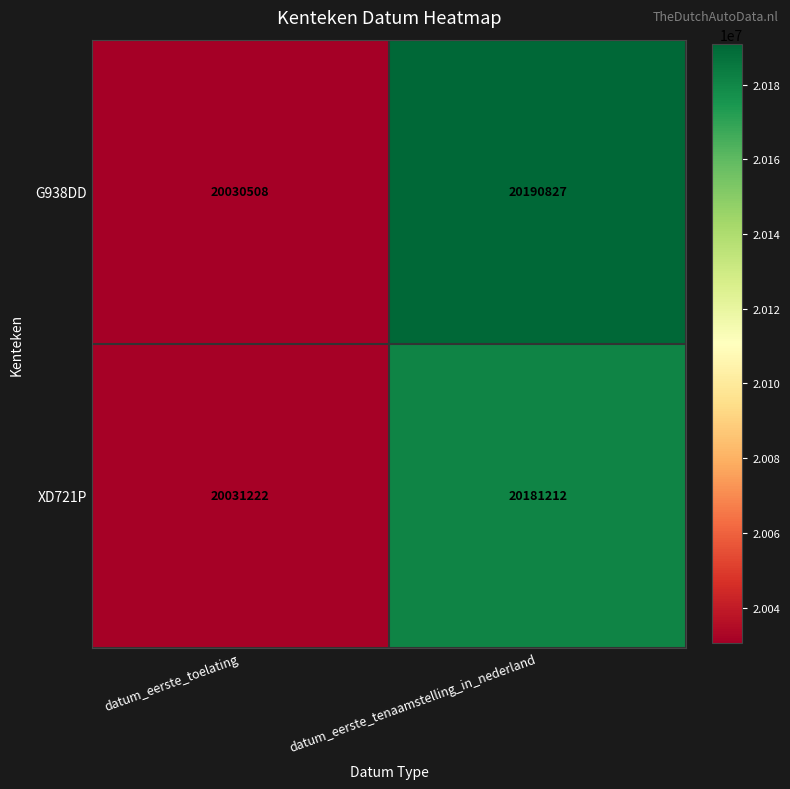

At datum_eerste_toelating, list the series in order from largest to smallest.

XD721P, G938DD